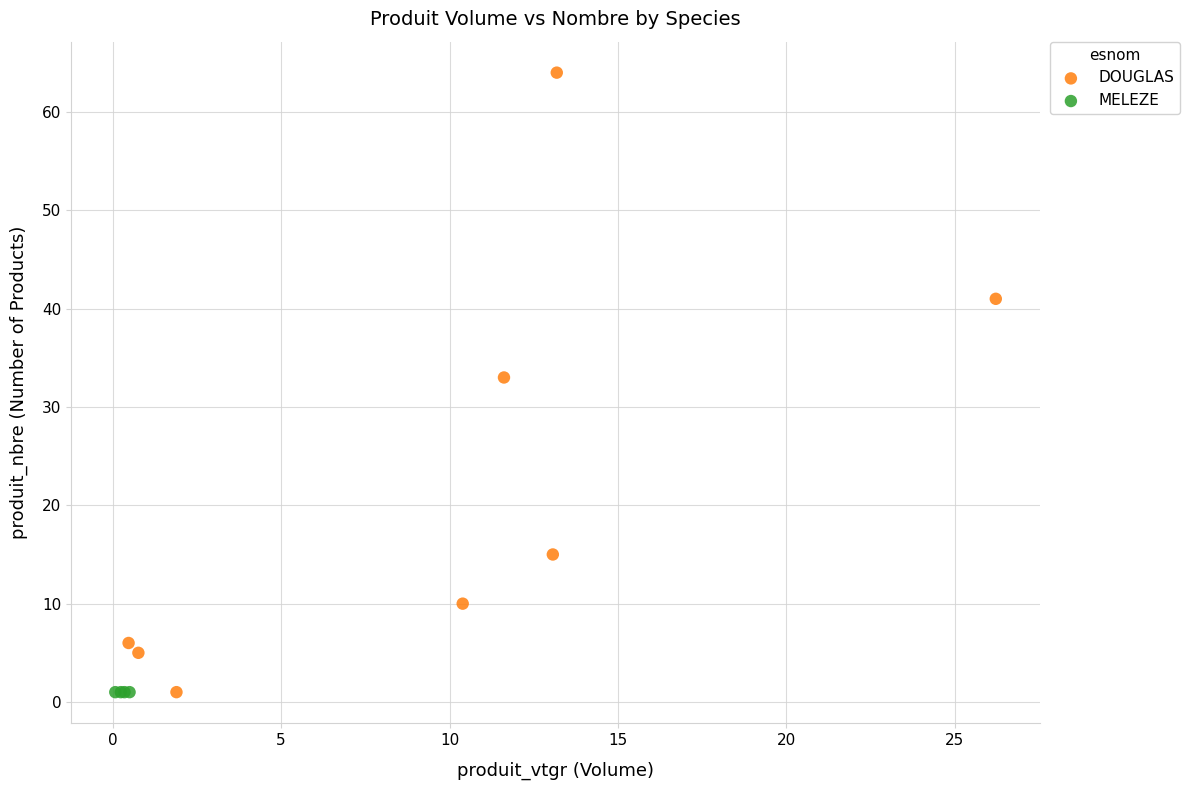

What are all the series names shown in the legend?

DOUGLAS, MELEZE